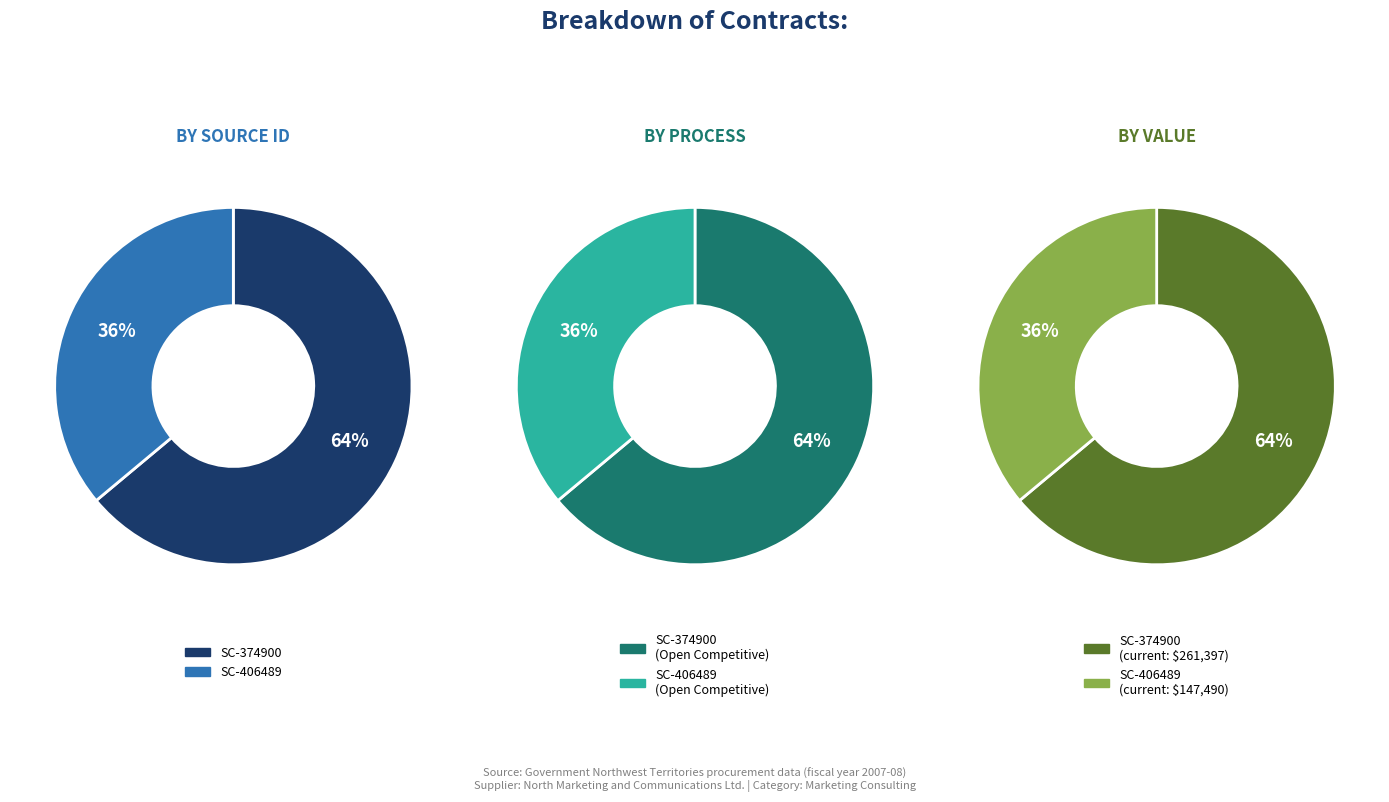

To the nearest percent, what is the difference between the largest and smallest slice percentages?

28%